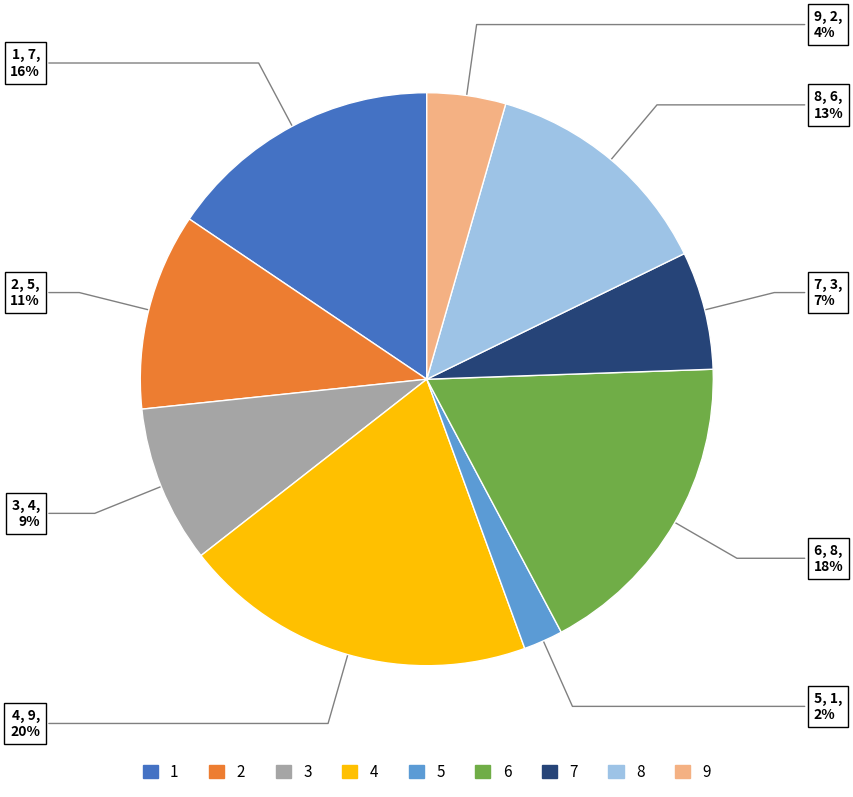

Which category has the biggest portion of the pie?

4